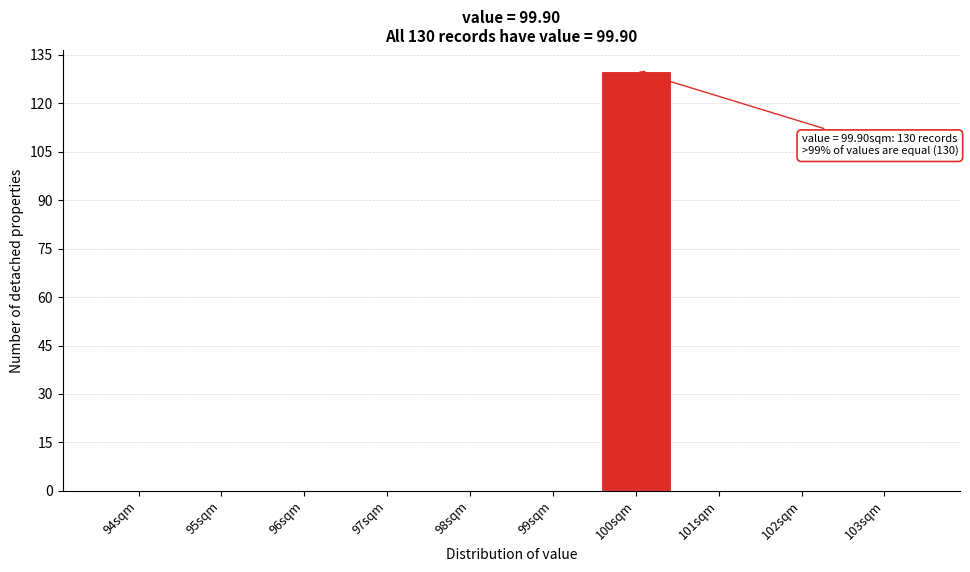

Reading left to right, what are all the values shown in this chart?

94sqm=0	95sqm=0	96sqm=0	97sqm=0	98sqm=0	99sqm=0	100sqm=130	101sqm=0	102sqm=0	103sqm=0